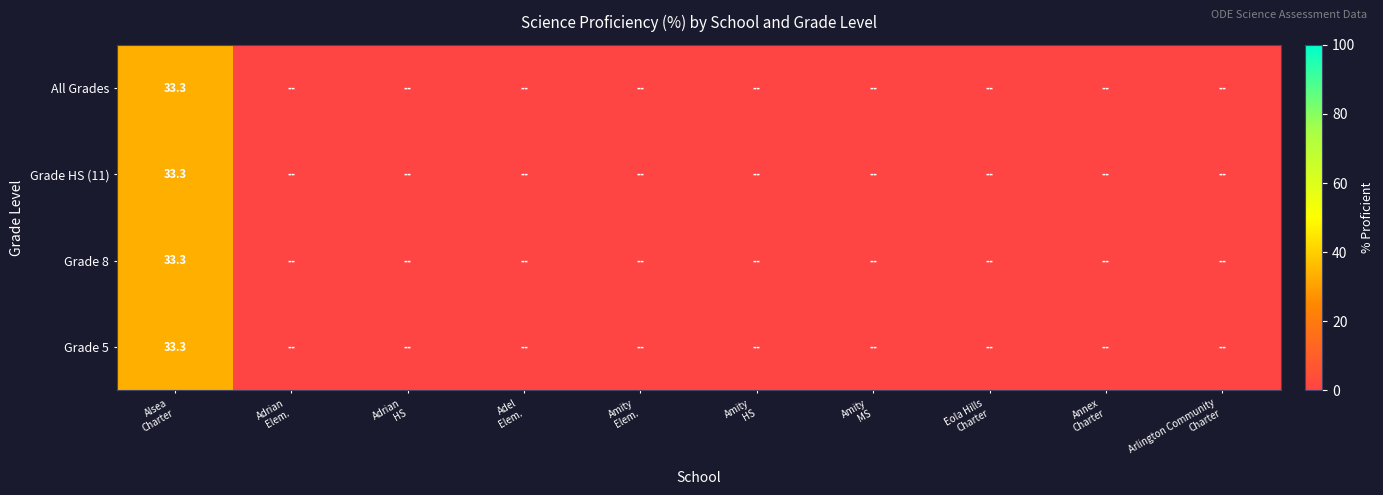

Which series has the largest range (max minus min)?

Grade 5